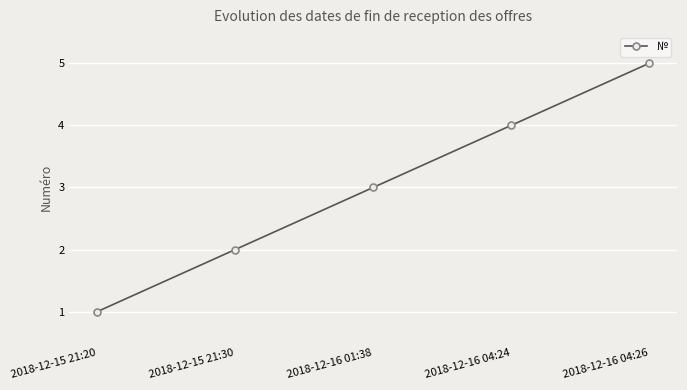

Reading left to right, extract all data points from this chart.

1	2	3	4	5